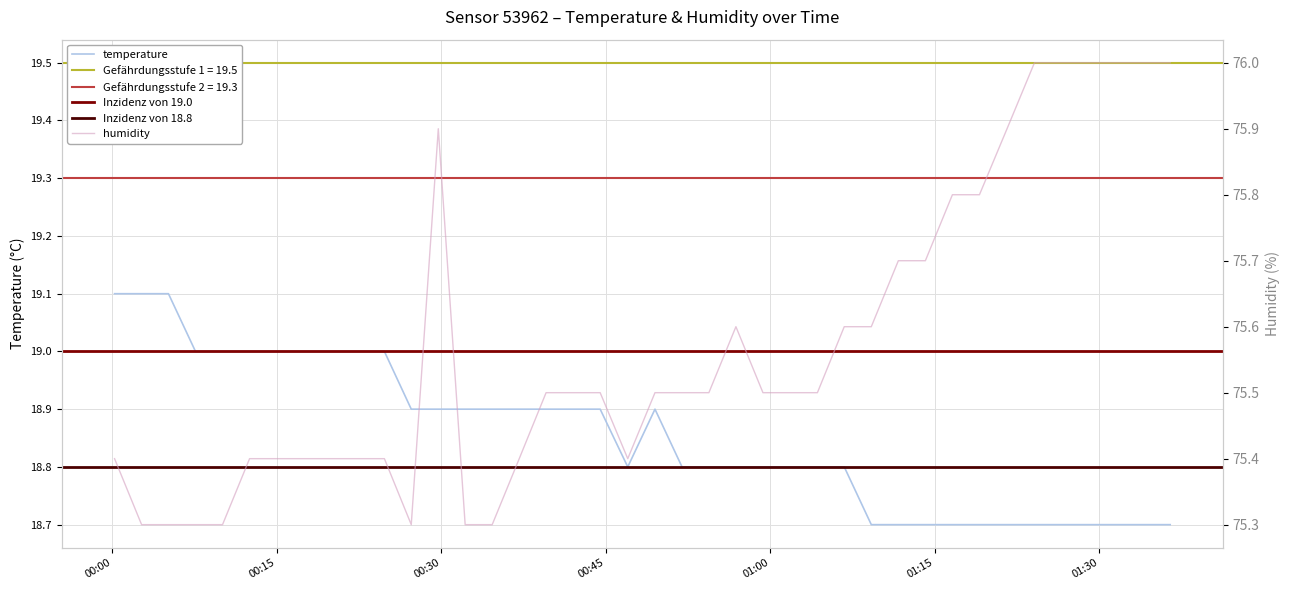

Where is humidity nearest to the value 75?

2022-07-12T00:02:40